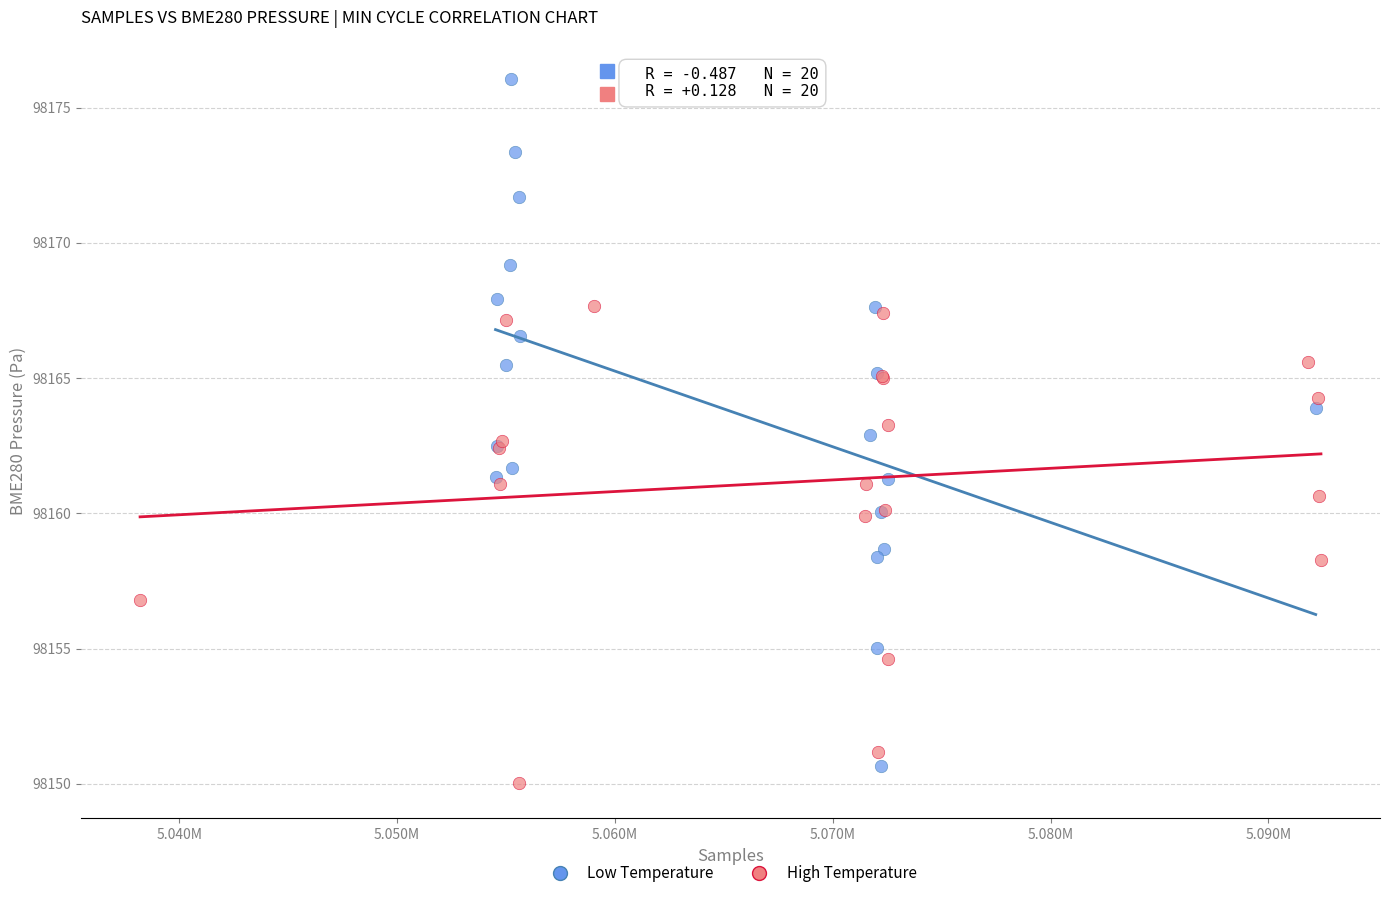

Which series has the largest Y range (max minus min)?

Low Temperature